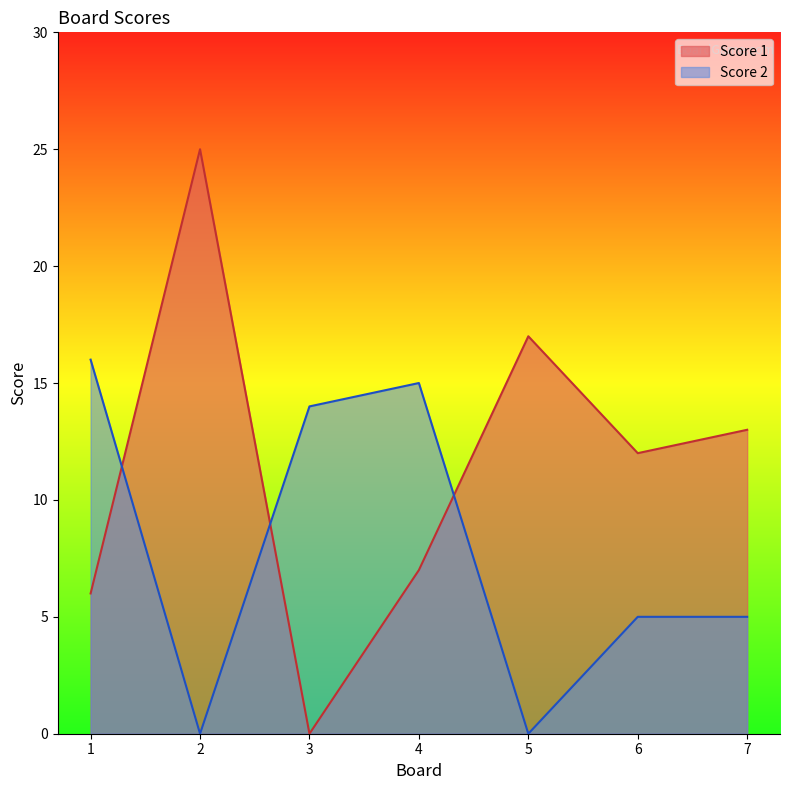

Where is the first local maximum for Score 2?

4